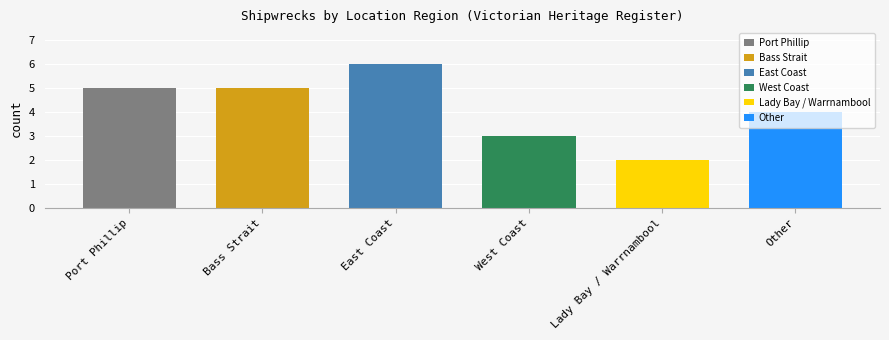

What is the approximate value at Other?

4